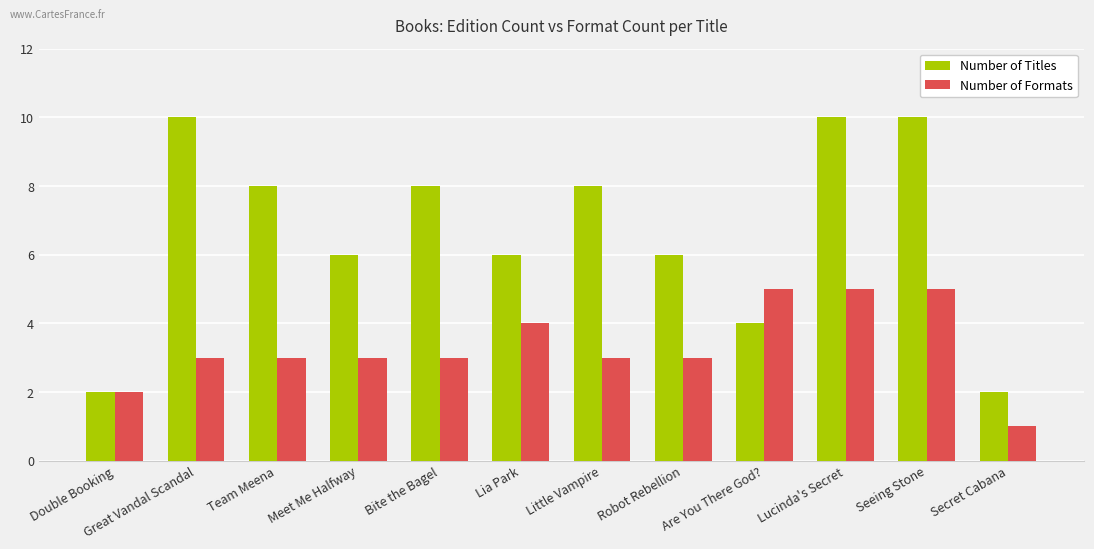

What are all the series names shown in the legend?

Number of Titles, Number of Formats